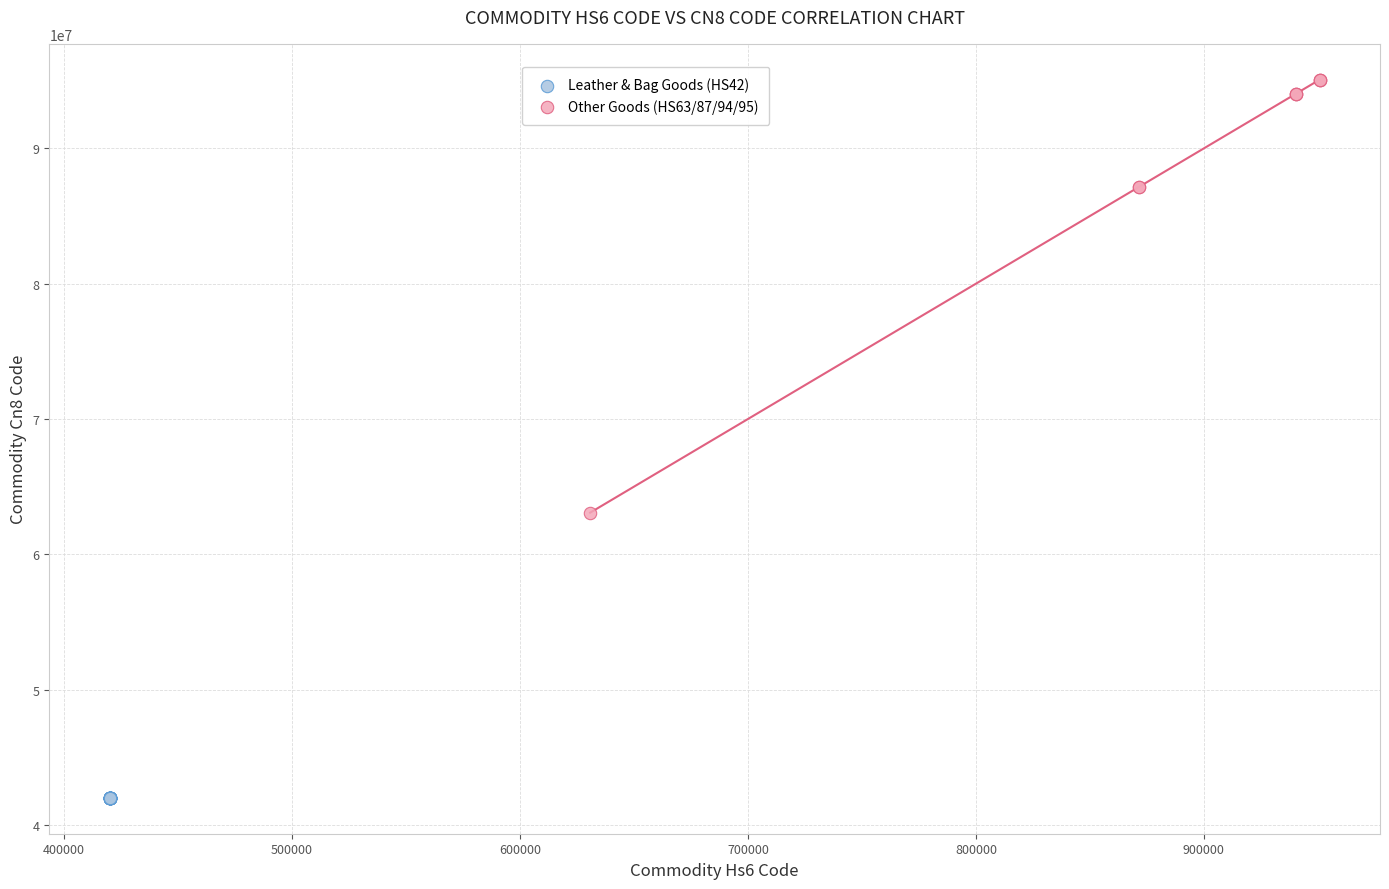

Which series has the widest spread of Y values?

Other Goods (HS63/87/94/95)